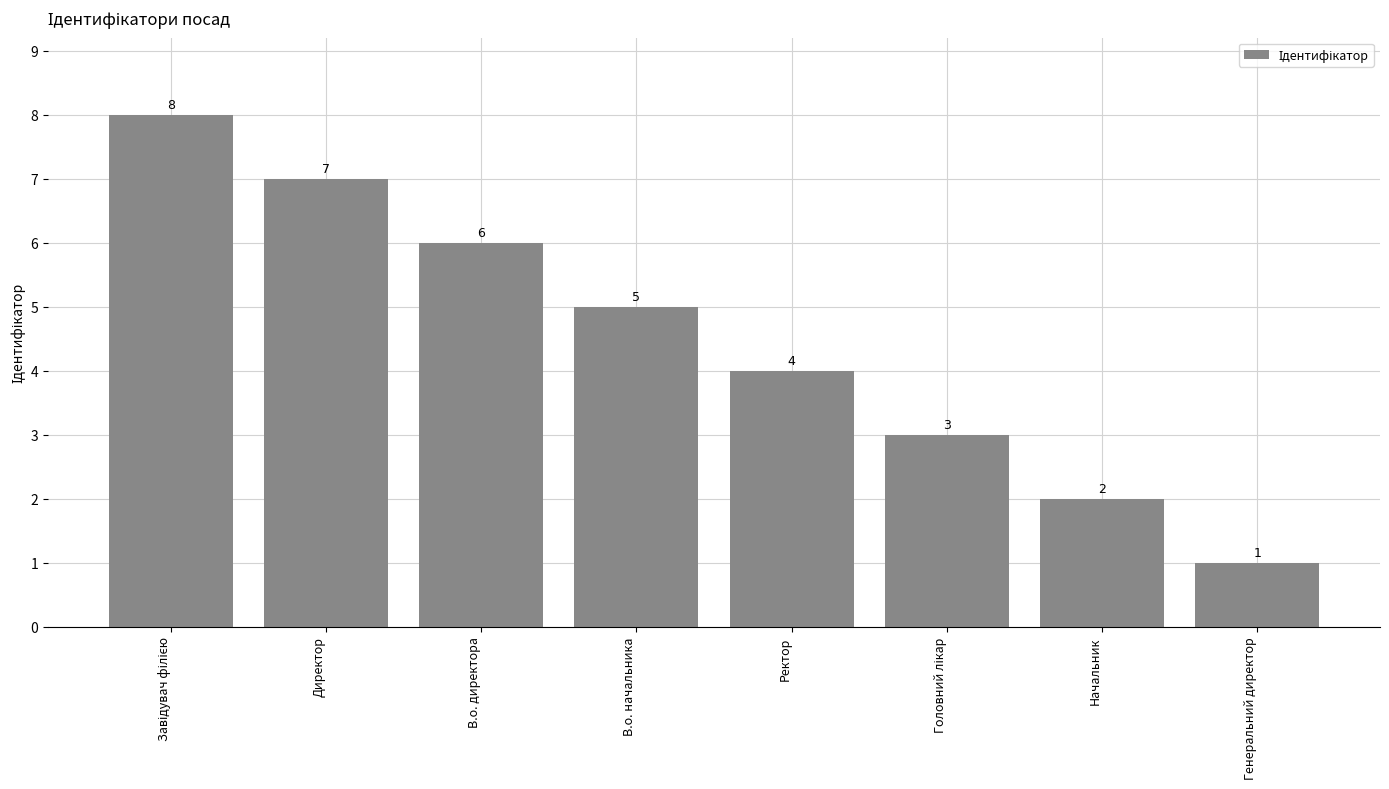

What is the value of the 5th bar from the left?

4